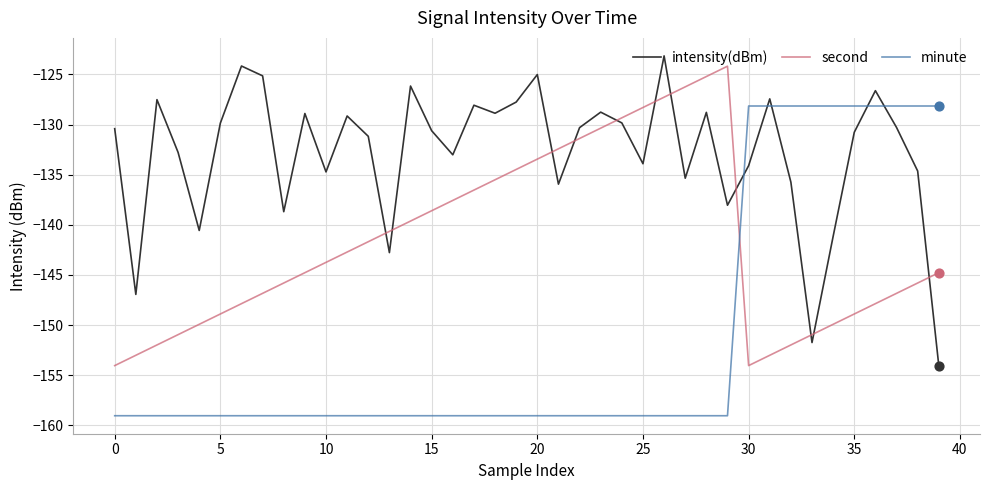

Which series has the largest total across all categories?

intensity(dBm)